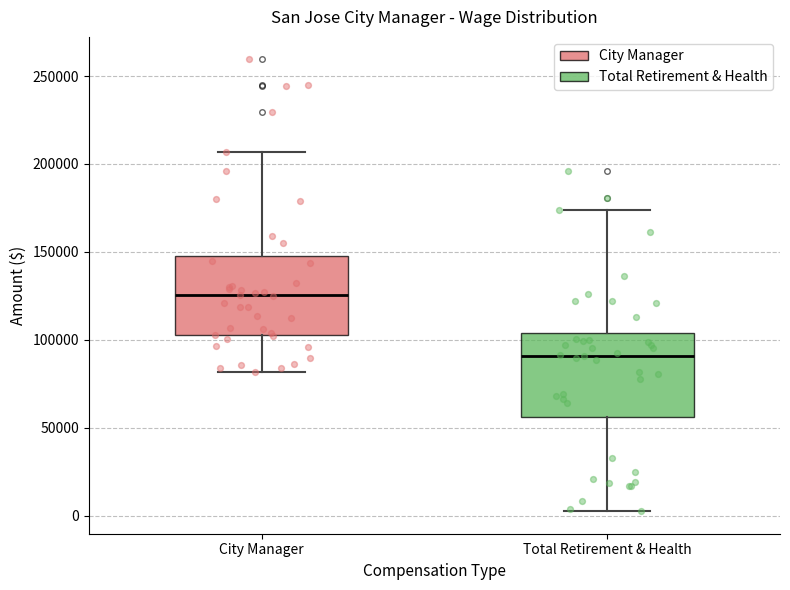

Which box's median line is the highest?

City Manager